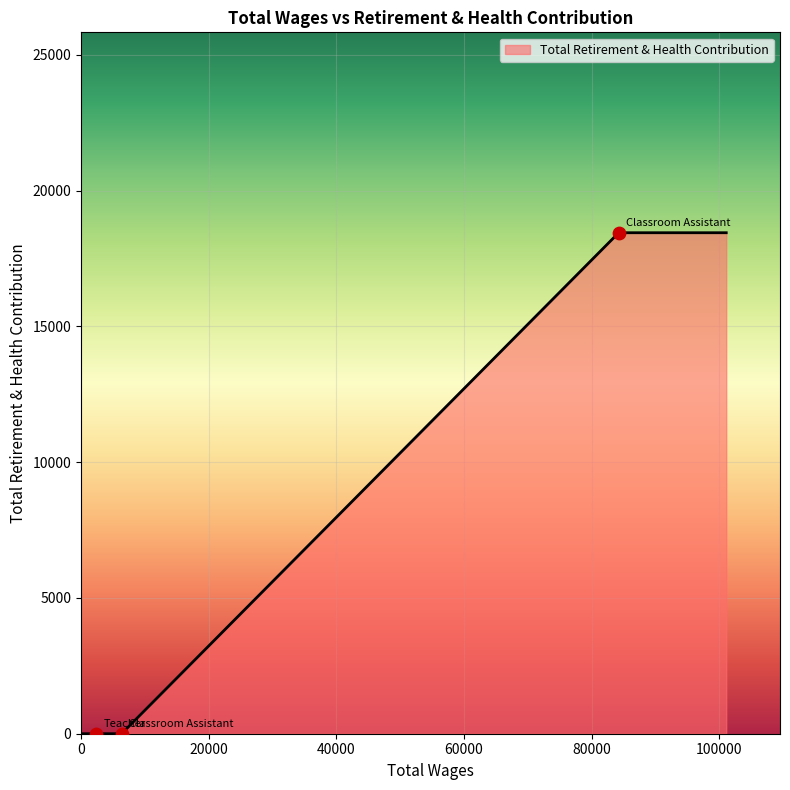

What is the difference between the second highest and second lowest values?

18449